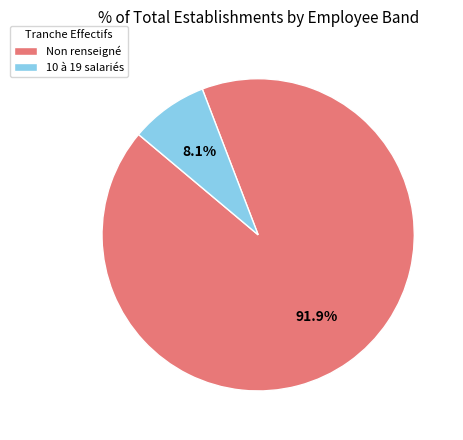

Rank the categories by value from highest to lowest.

Non renseigné, 10 à 19 salariés